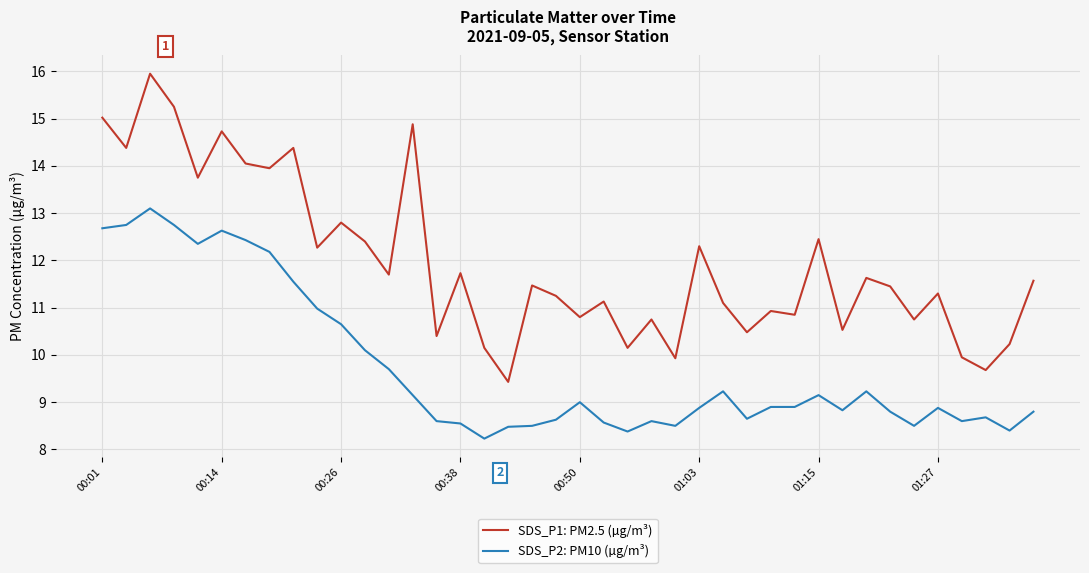

True or false: SDS_P1: PM2.5 (µg/m³) and SDS_P2: PM10 (µg/m³) cross at least once.

False